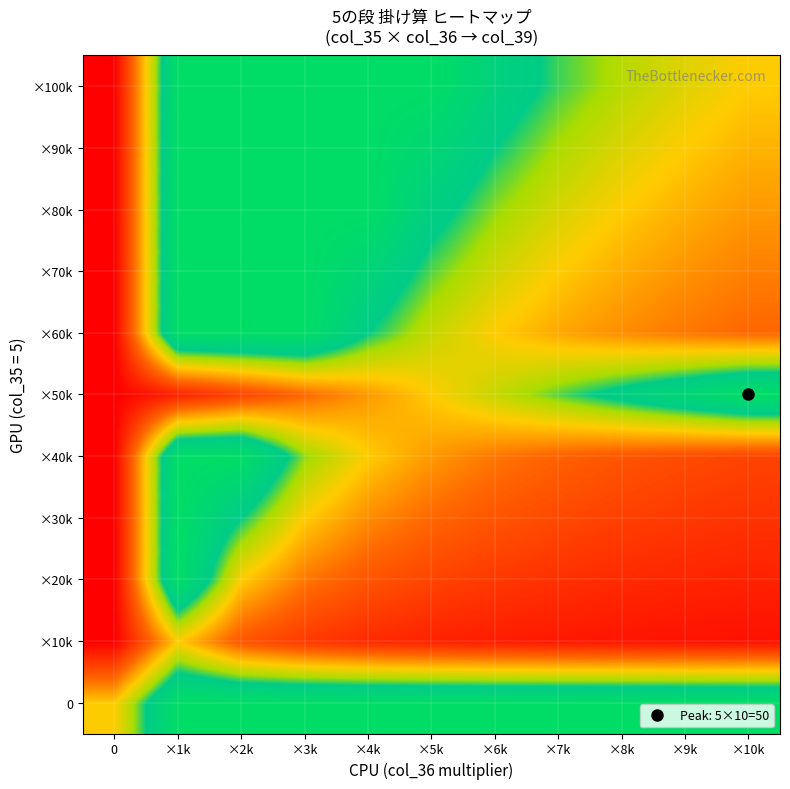

Between ×3k and 0, which is larger?

×3k